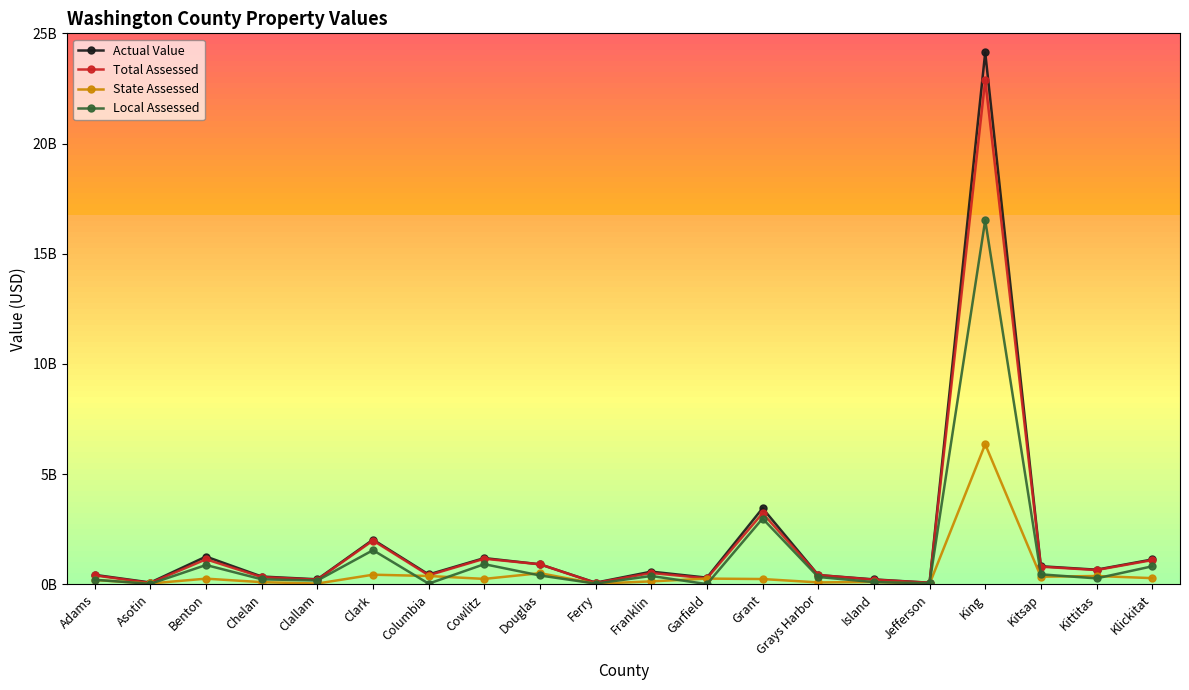

At which category does the chart reach its peak across all series?

King